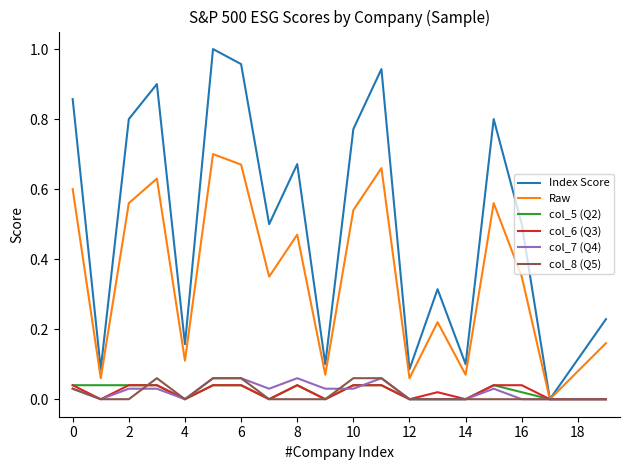

Which series has the largest total across all categories?

Index Score